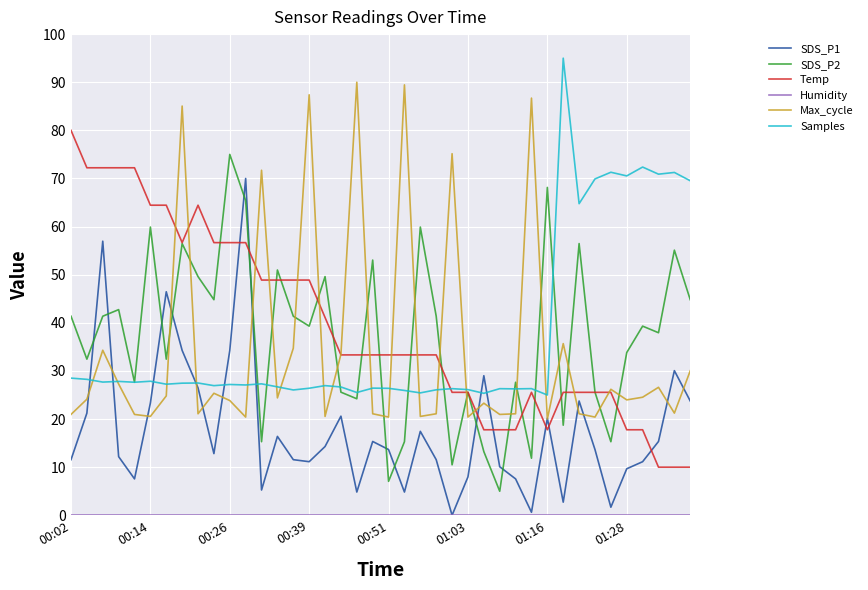

What is the lowest value of the Temp series?

10.0